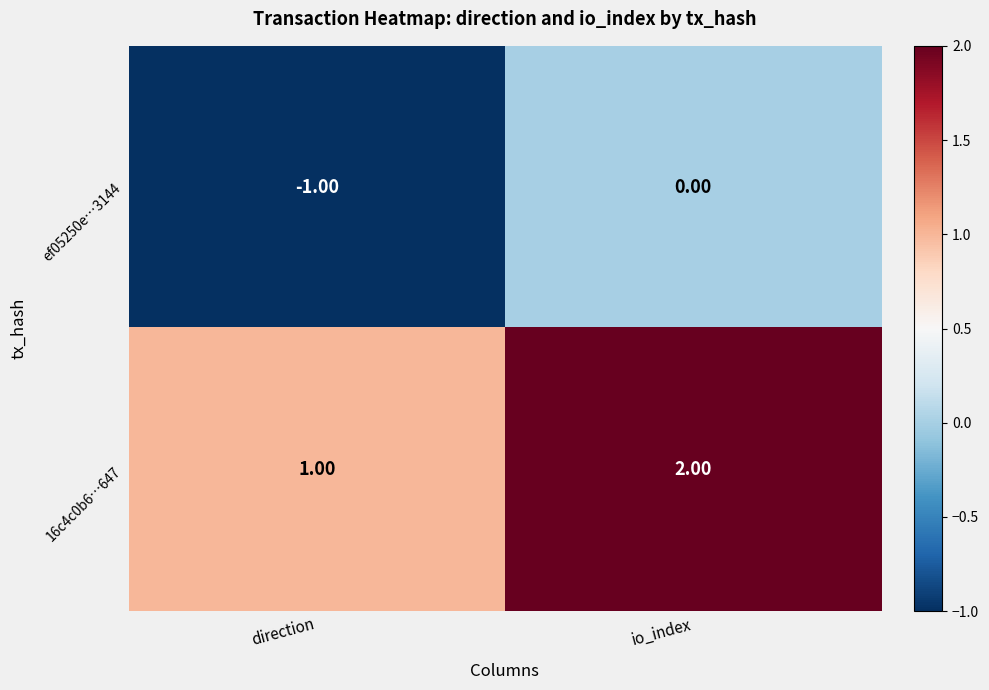

Rank the series by their maximum value, from highest to lowest.

16c4c0b6…647, ef05250e…3144